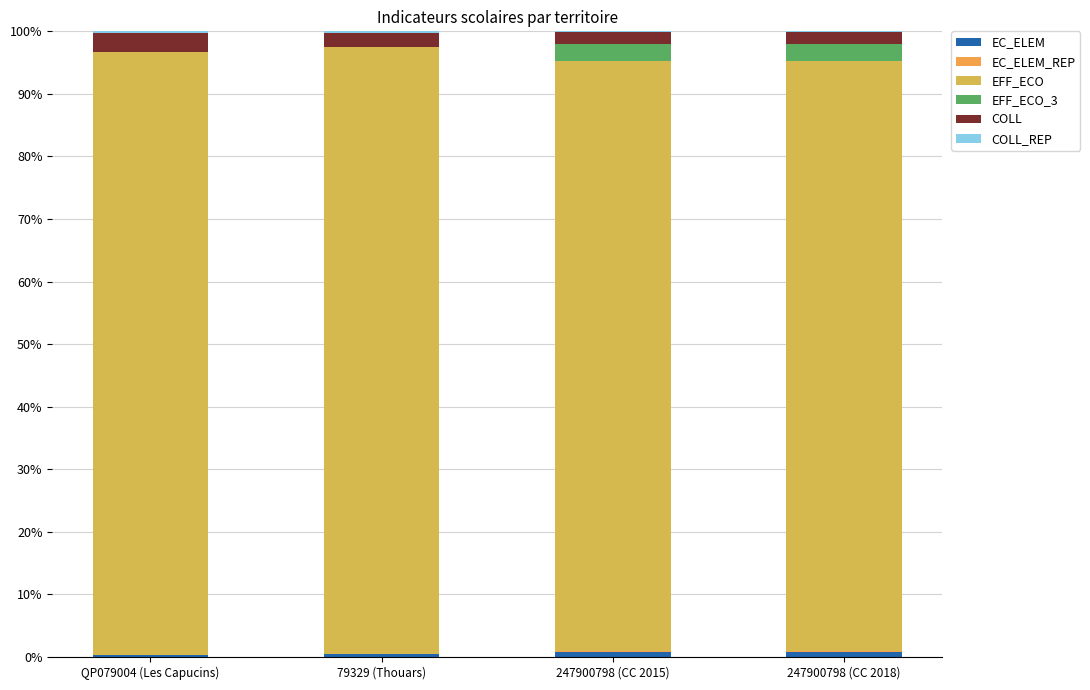

List the labels in order of EFF_ECO_3 value, smallest first.

QP079004 (Les Capucins), 79329 (Thouars), 247900798 (CC 2015), 247900798 (CC 2018)